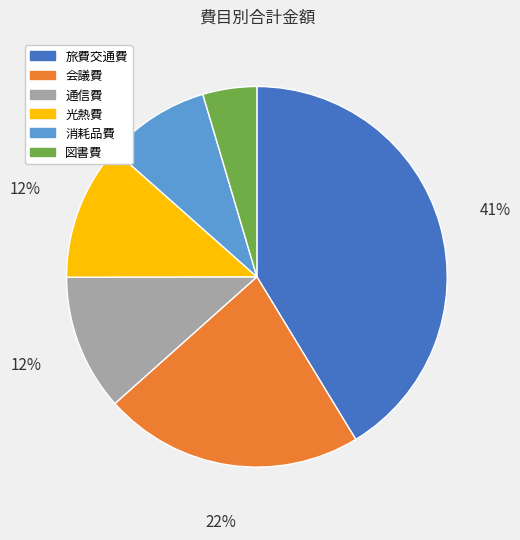

Is 旅費交通費 the majority of the pie?

No